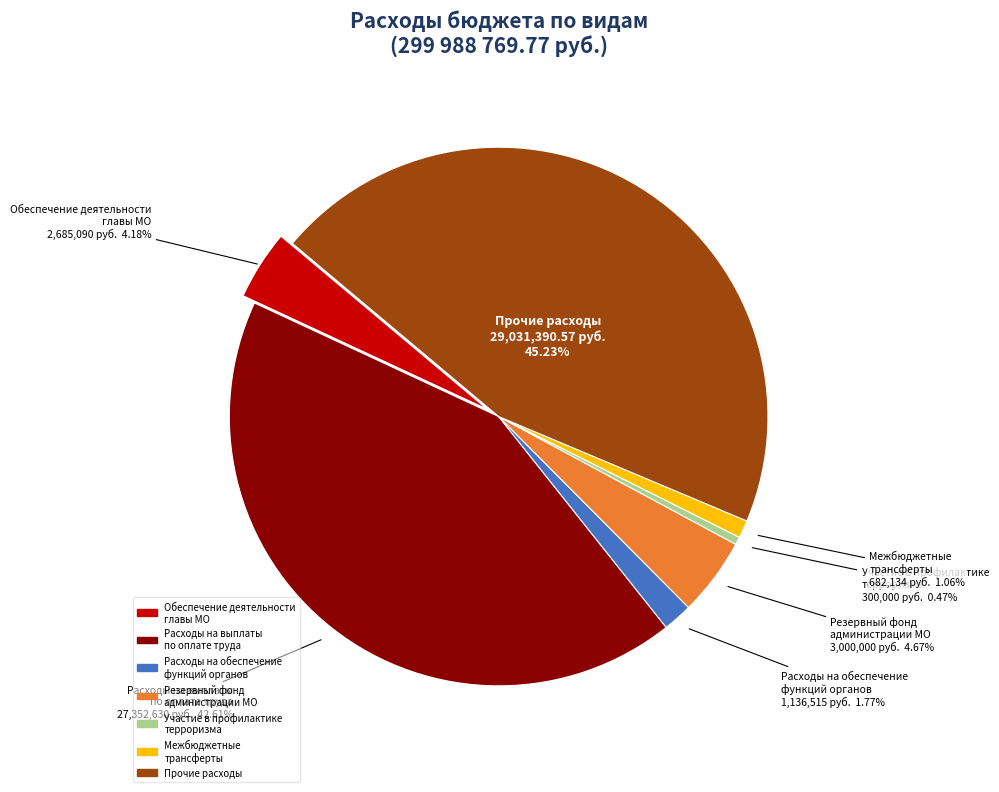

Which slice is the smallest?

Участие в профилактике терроризма